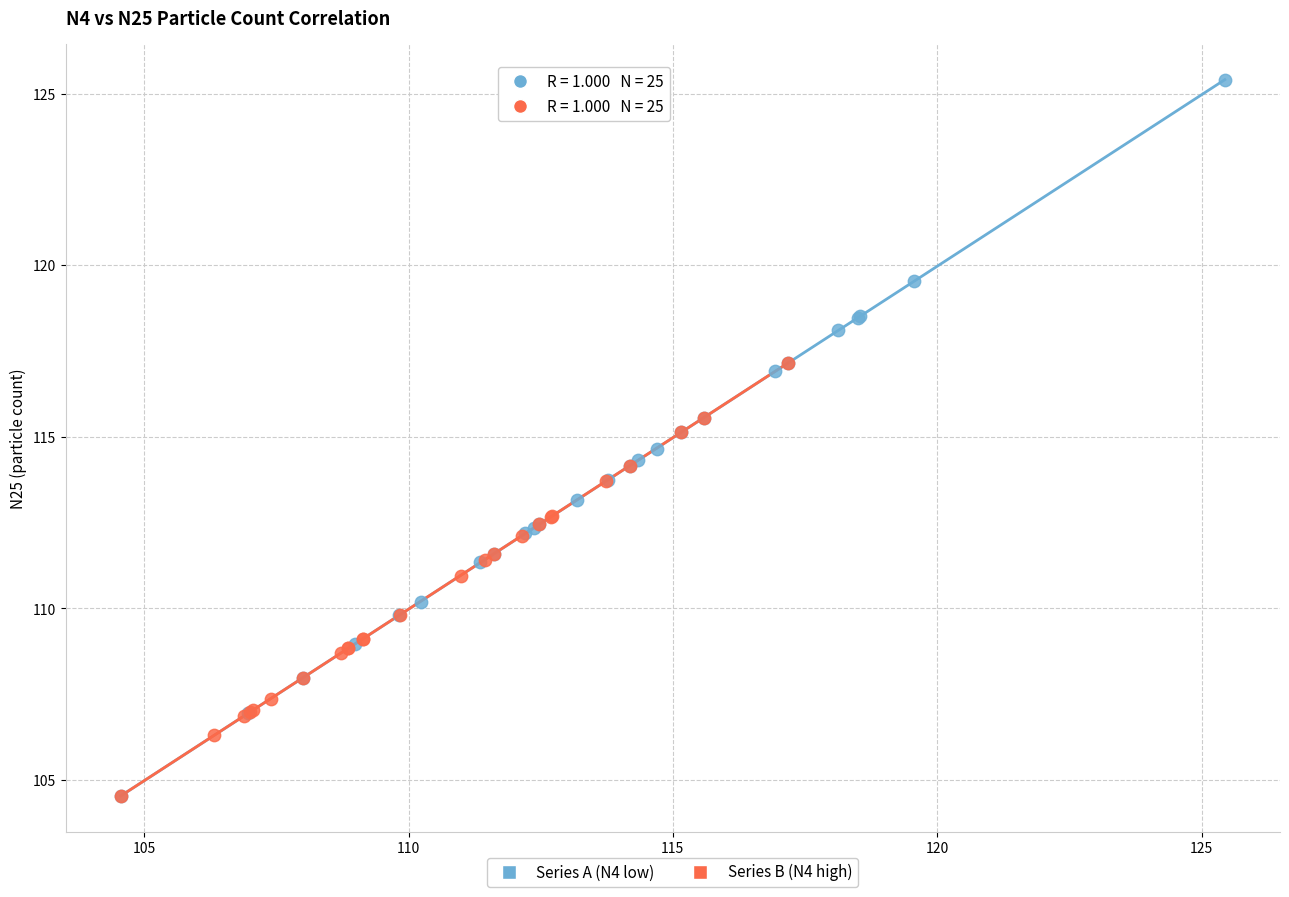

Which series reaches the maximum Y coordinate?

Series A (N4 low)